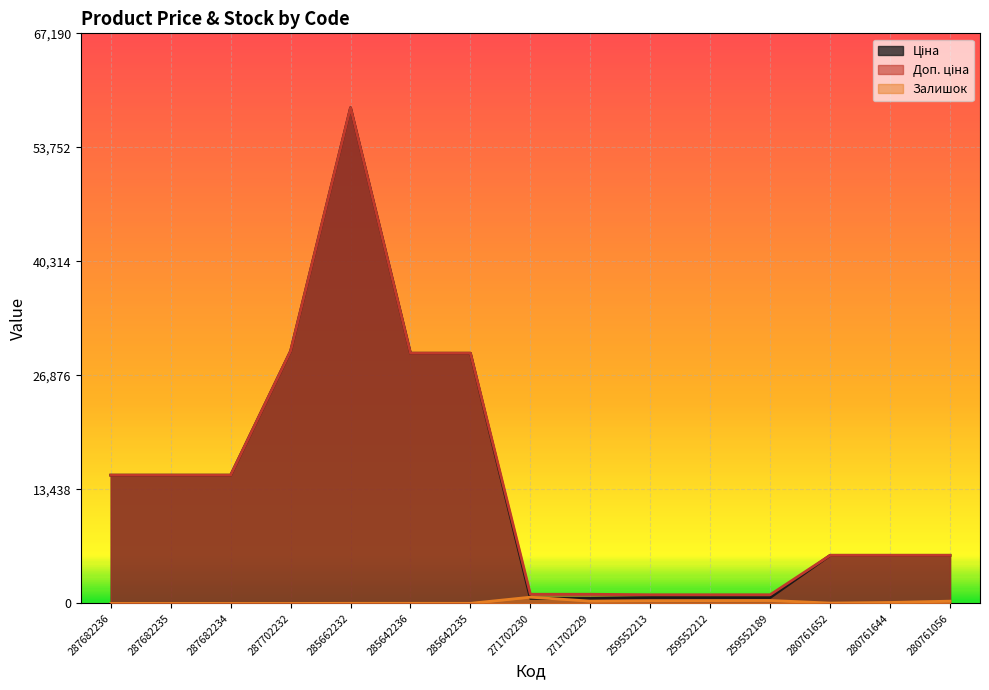

At which label is Доп. ціна closest to 29725?

287702232